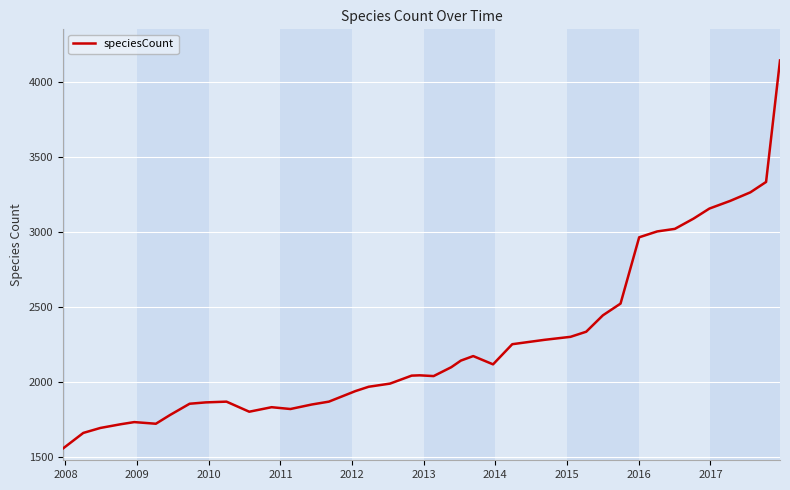

What is the difference between the maximum and minimum values?

2581